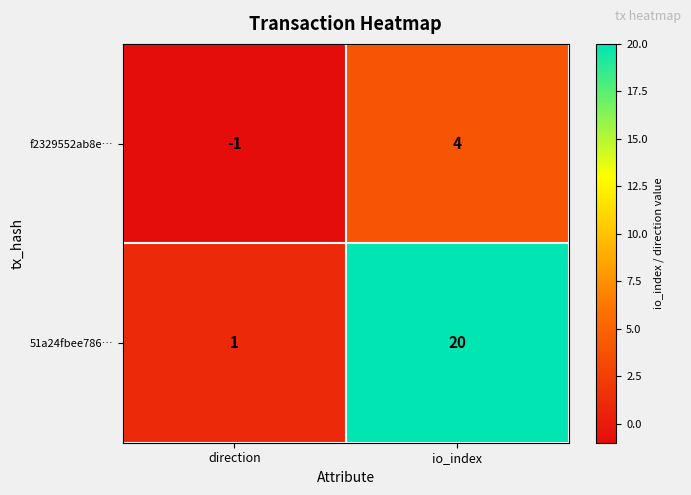

What is the difference between the maximum and minimum values in the 51a24fbee786… series?

19